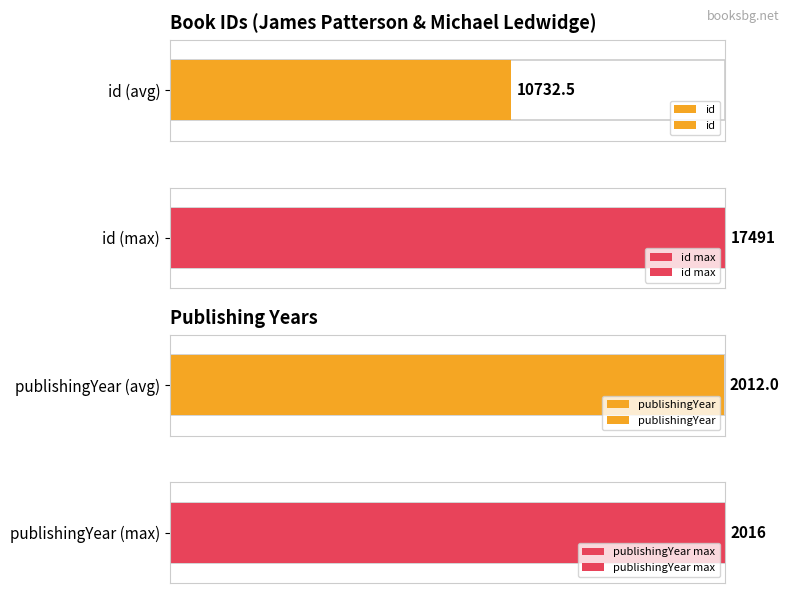

Which series has the widest spread of values?

id